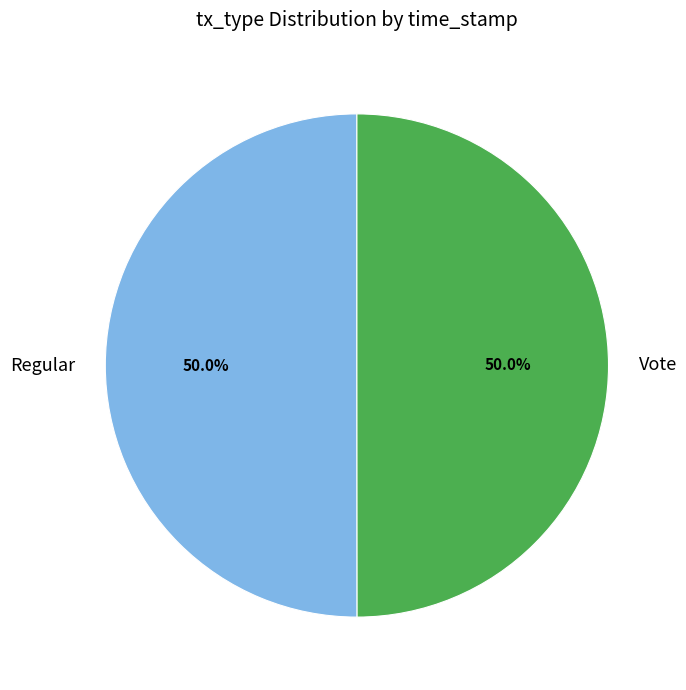

What portion of the pie excludes Vote?

50.0%